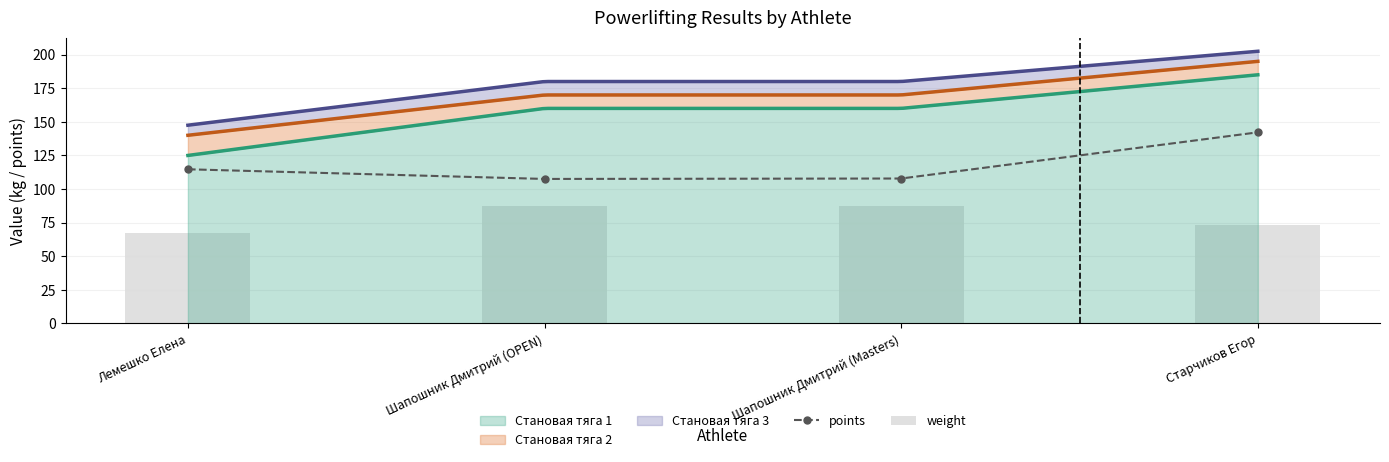

True or false: points has a value of 173.1 at Шапошник Дмитрий (Masters).

False